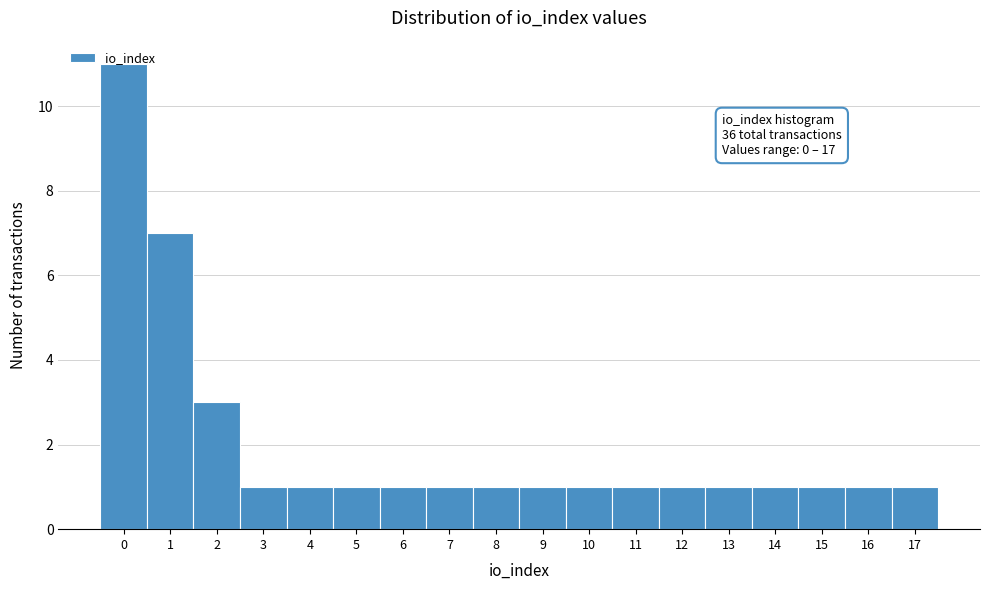

Over which range of the x-axis is the bar tallest?

-0.5 to 0.5